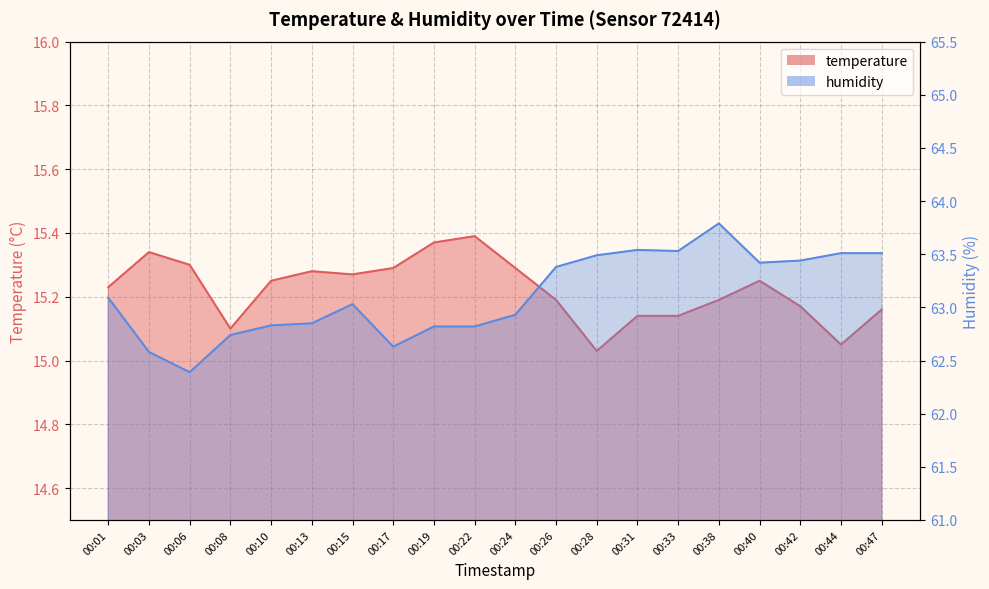

Count the number of categories in the chart.

20